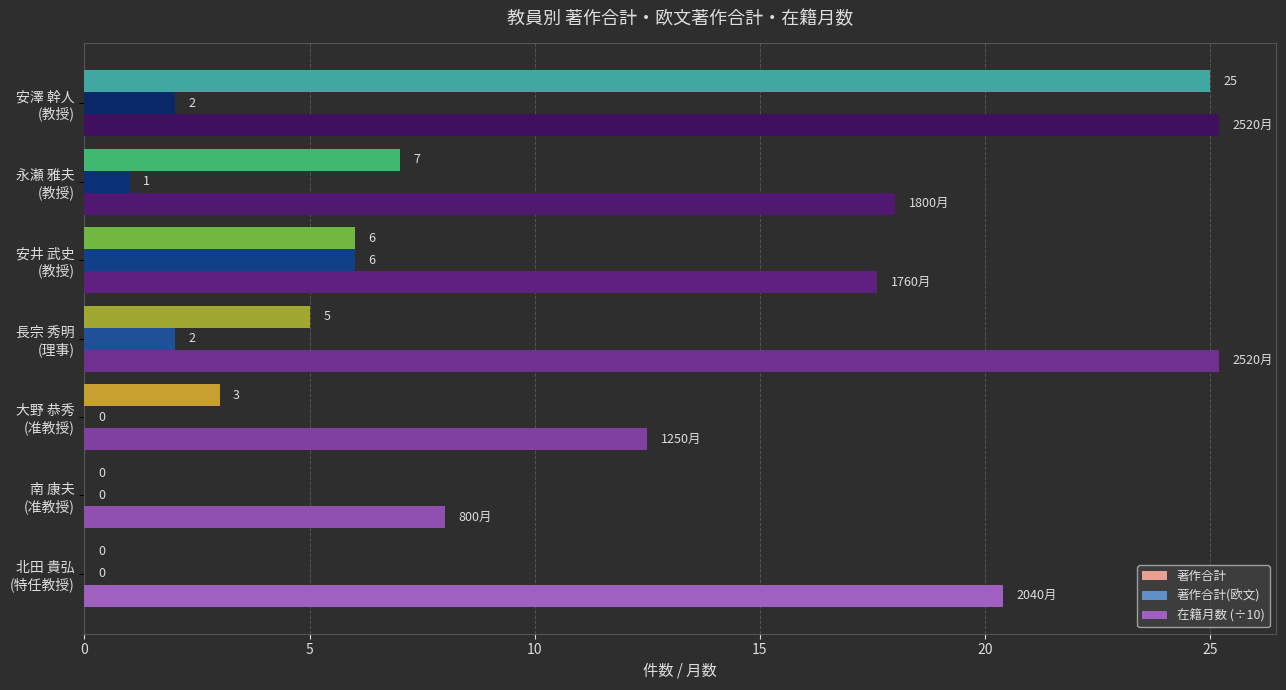

What is the sum of all 著作合計(欧文) values?

11.0